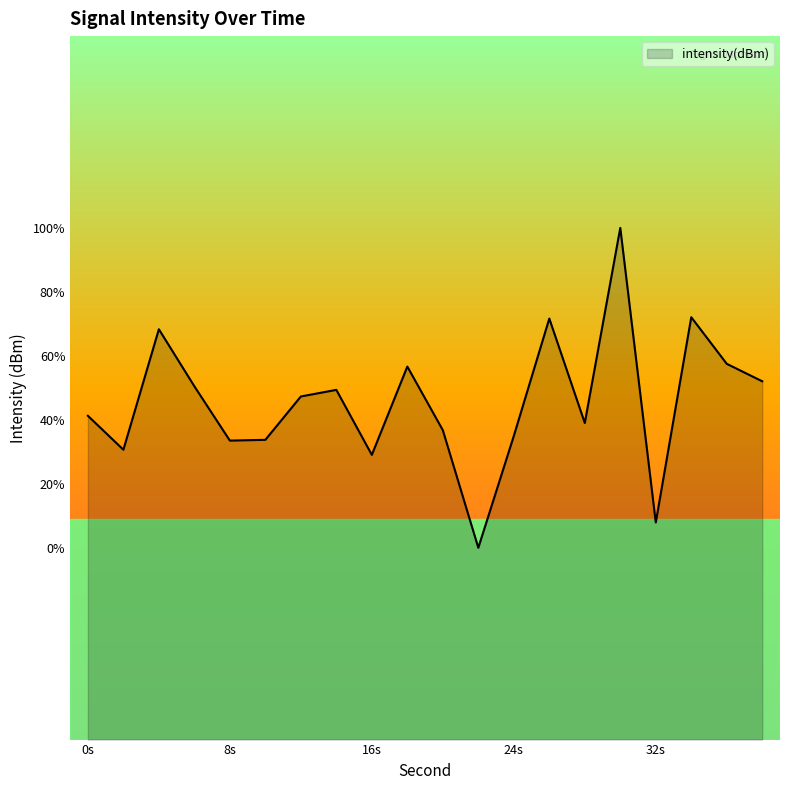

How many lines are shown in the chart?

1